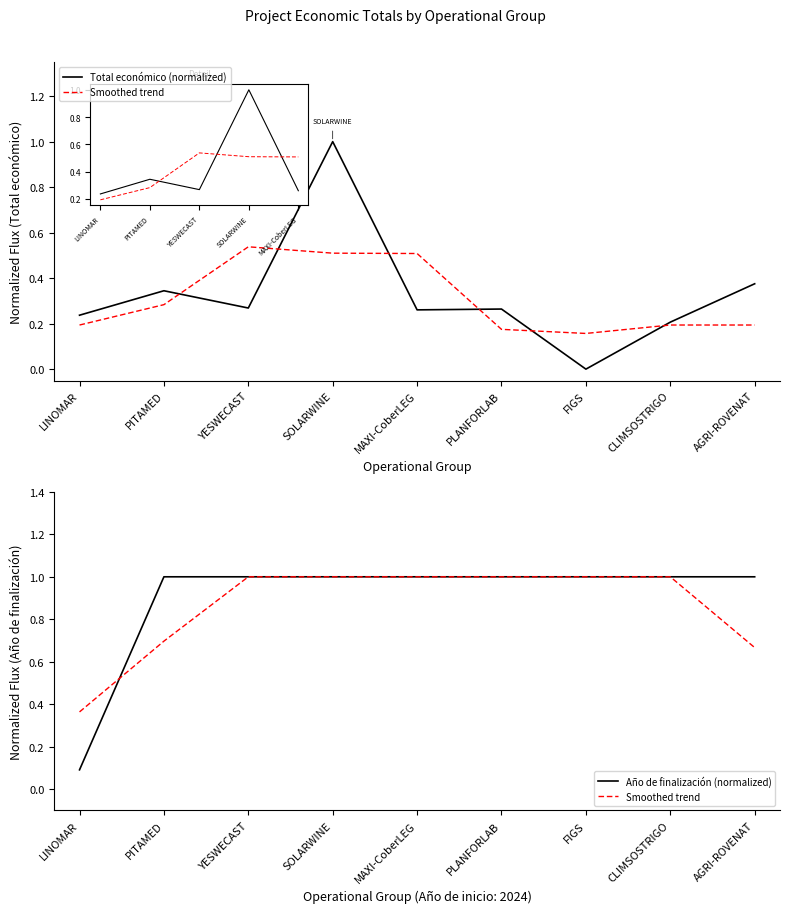

Count the Total económico (normalized) values in the range 0 to 1.

9